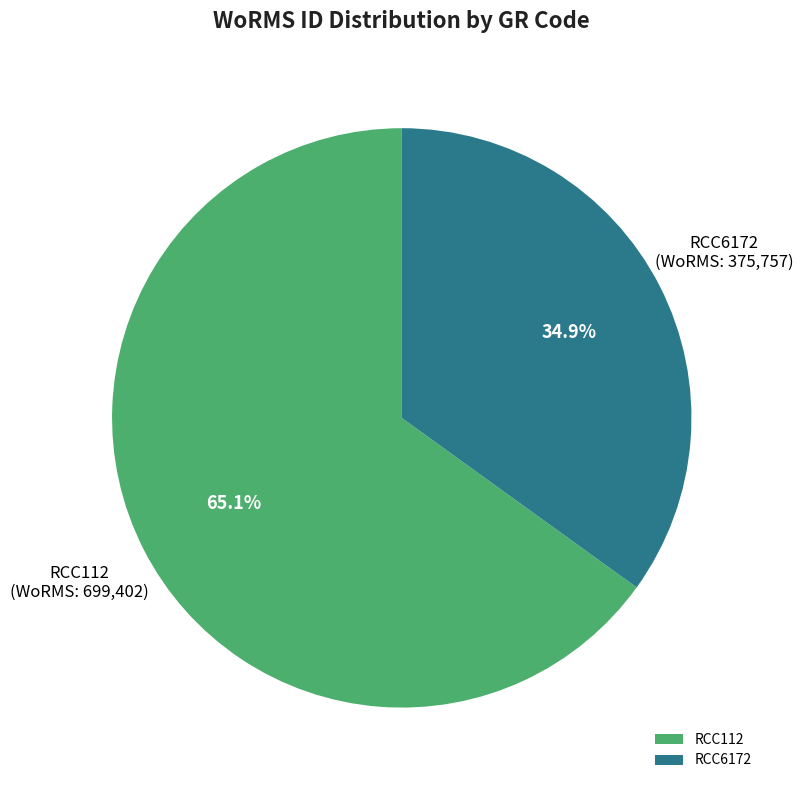

Which category has the smallest portion of the pie?

RCC6172